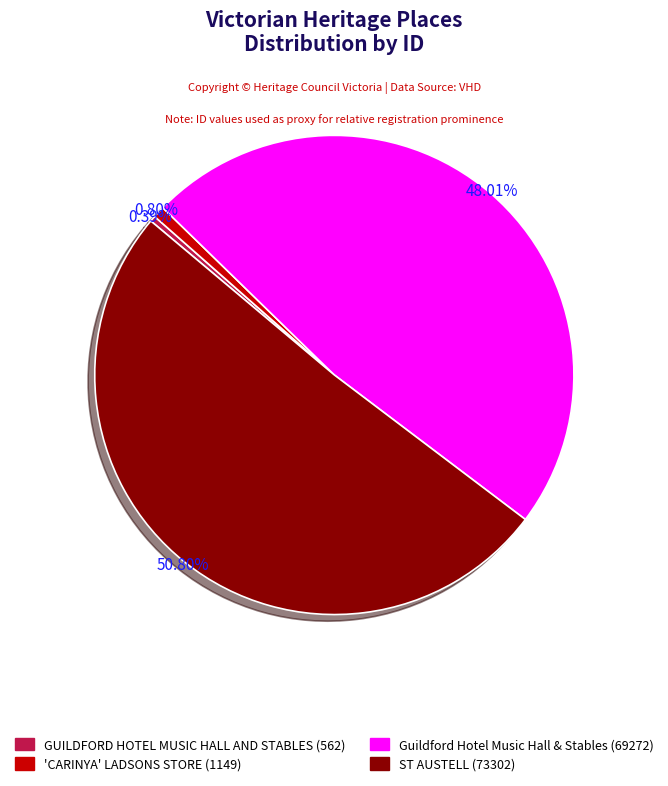

Combined, do ST AUSTELL and GUILDFORD HOTEL MUSIC HALL AND STABLES account for over 50%?

Yes